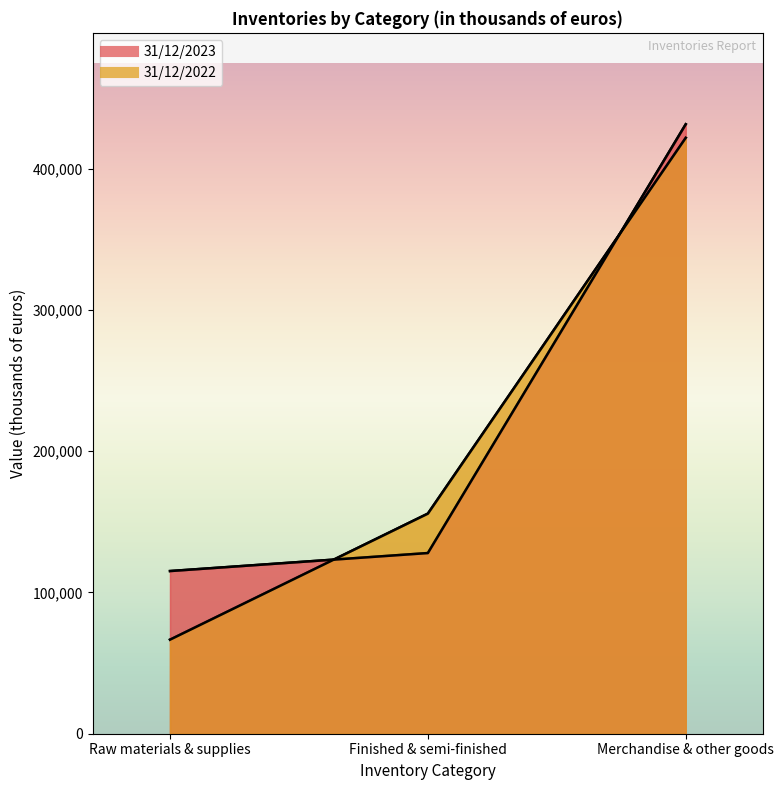

Which series changed the most between Raw materials & supplies and Merchandise & other goods?

31/12/2022